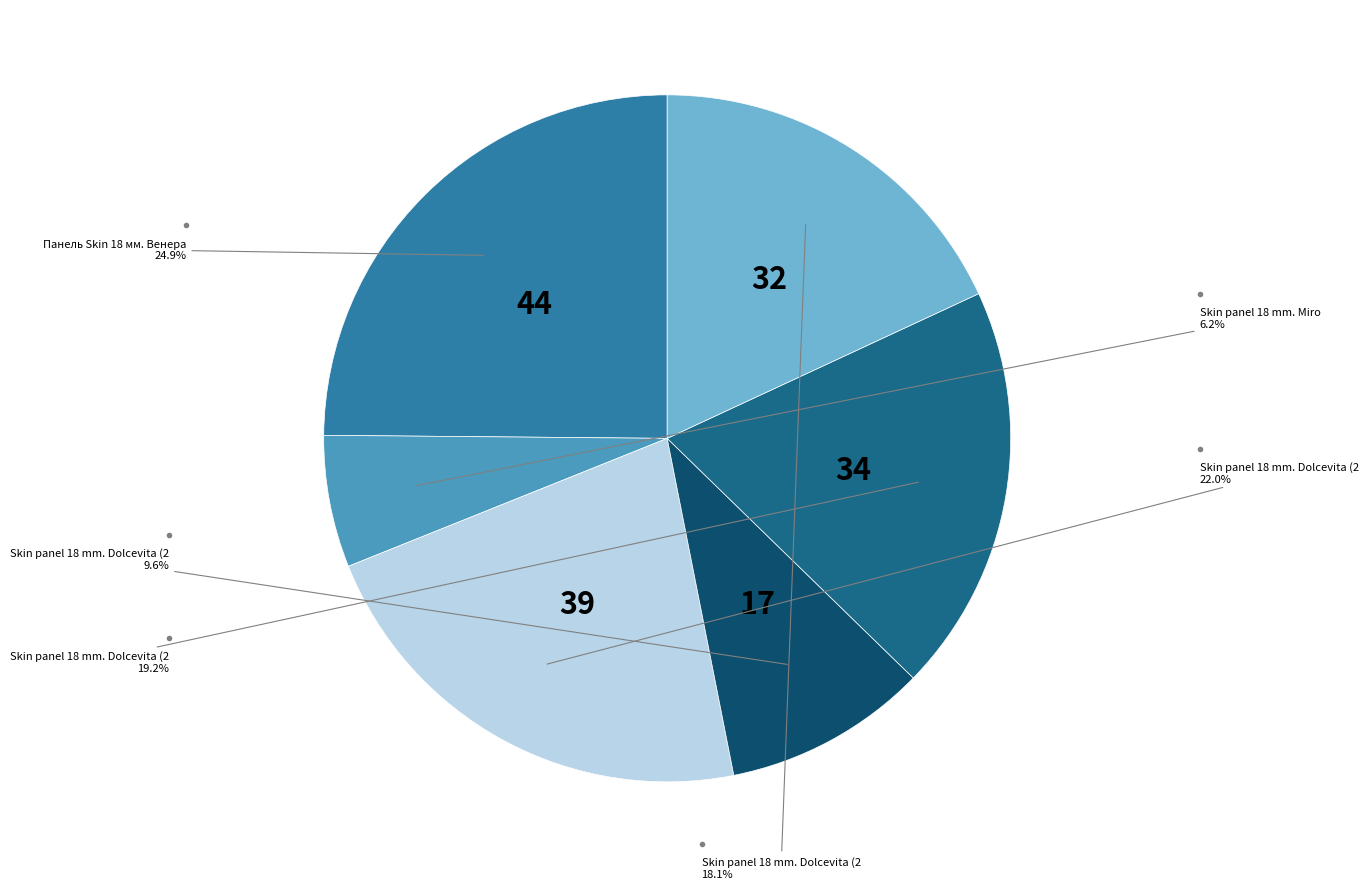

Is there any slice that represents more than half of the pie?

No